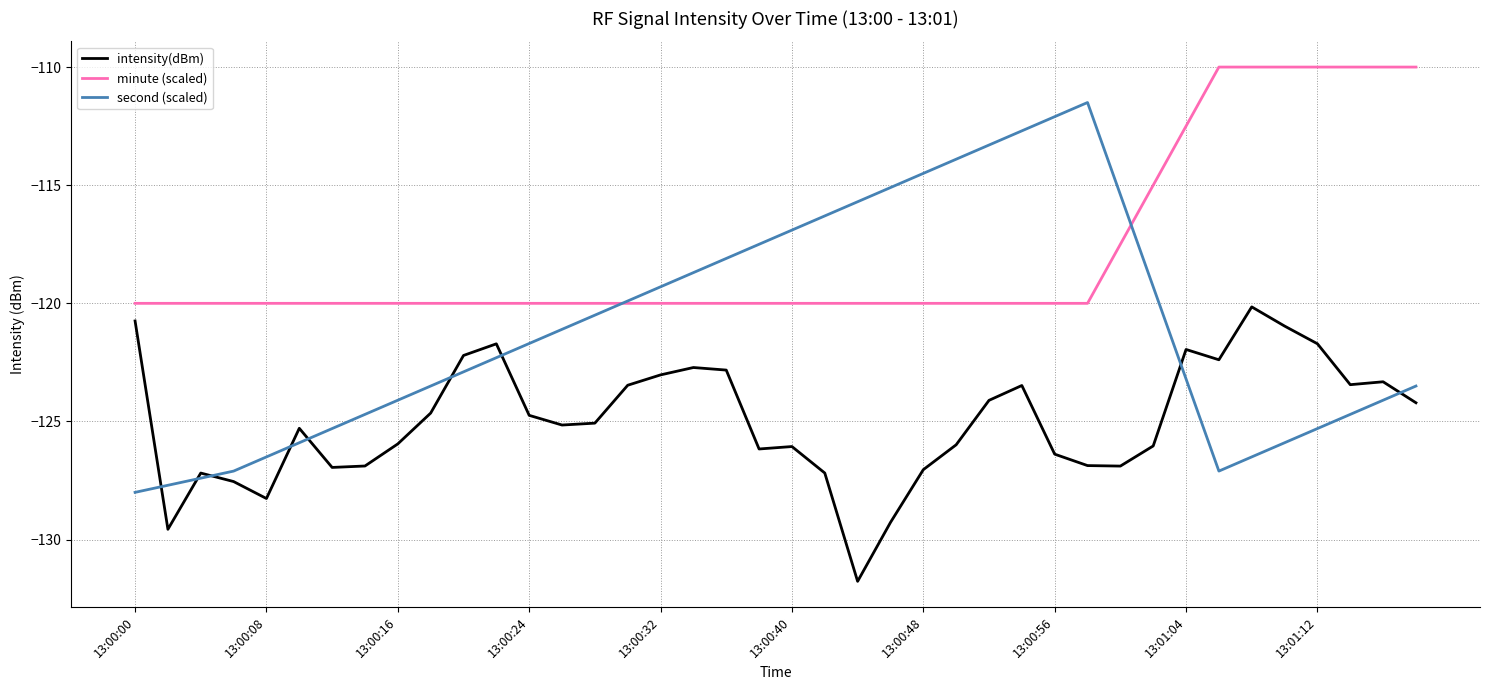

Which series has the largest range (max minus min)?

second (scaled)